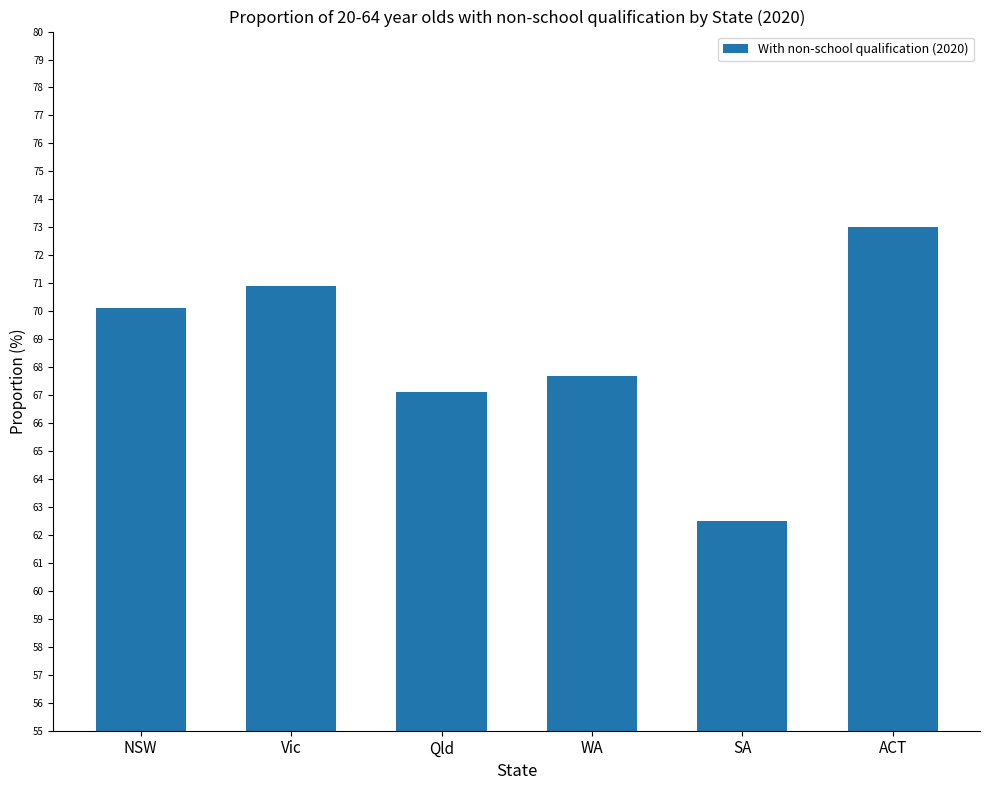

Reading left to right, extract all data points from this chart.

NSW=70.1	Vic=70.9	Qld=67.1	WA=67.7	SA=62.5	ACT=73.0